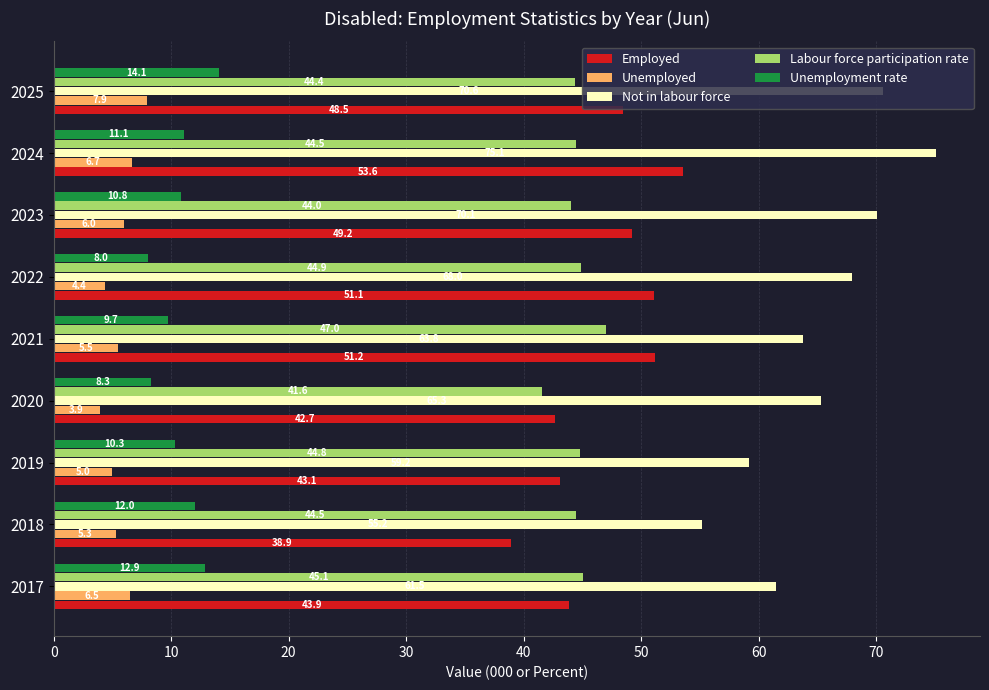

Which series has the largest total across all categories?

Not in labour force